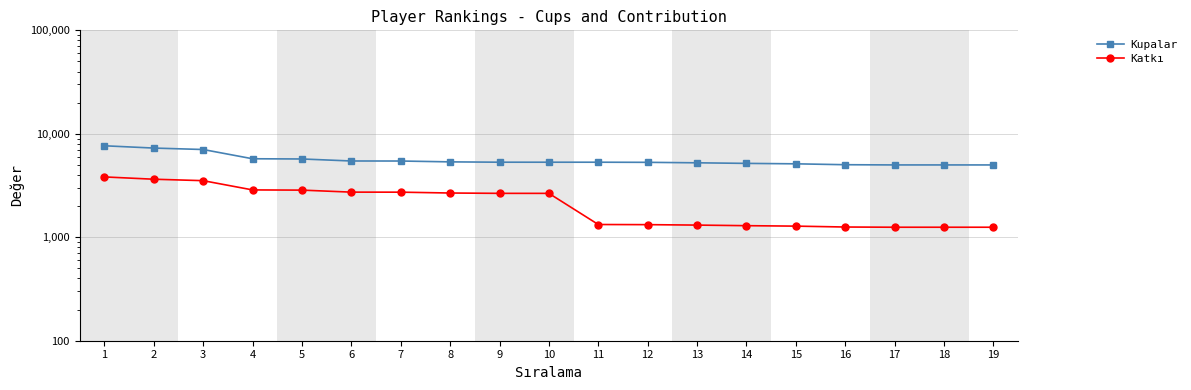

At 10, list the series in order from largest to smallest.

Kupalar, Katkı